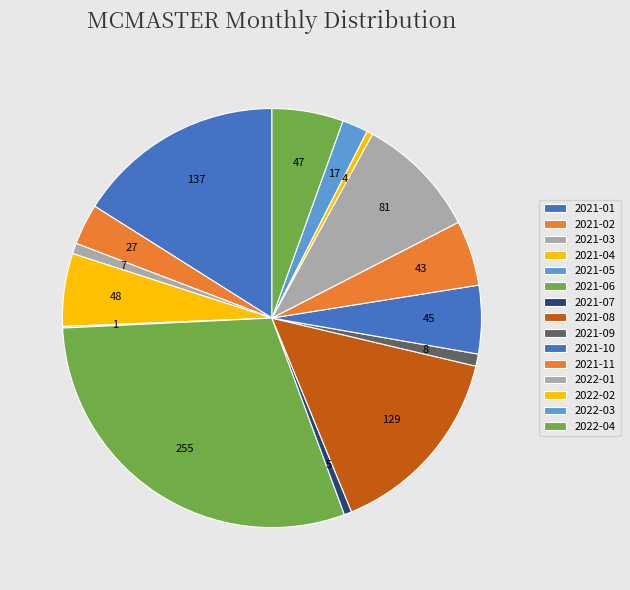

To the nearest percent, what percentage of the pie is 2021-01?

16%